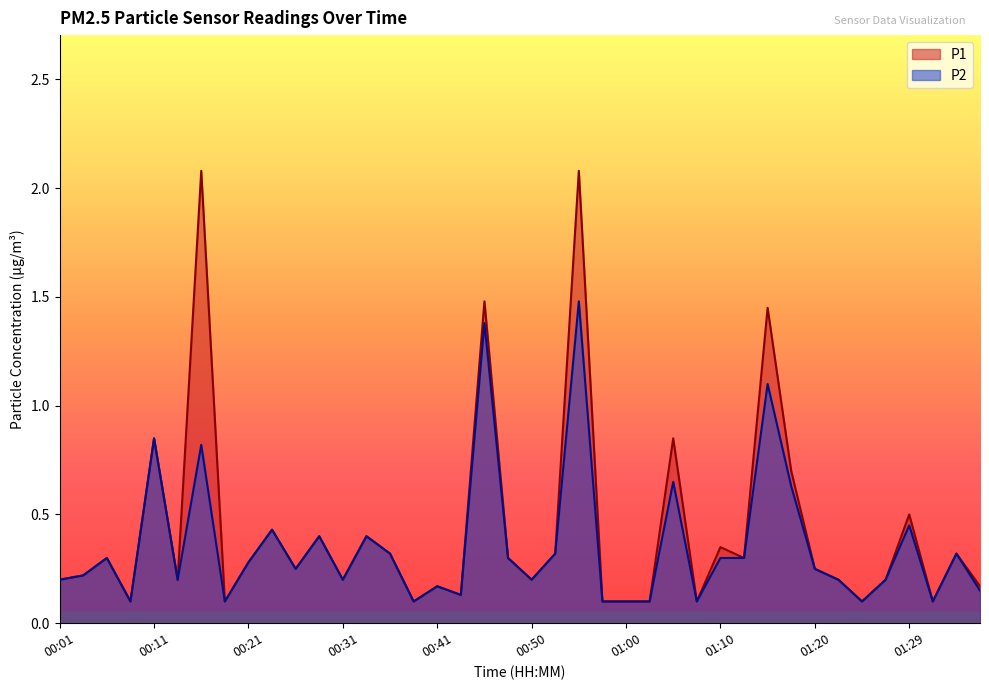

Rank the series by their maximum value, from highest to lowest.

P1, P2